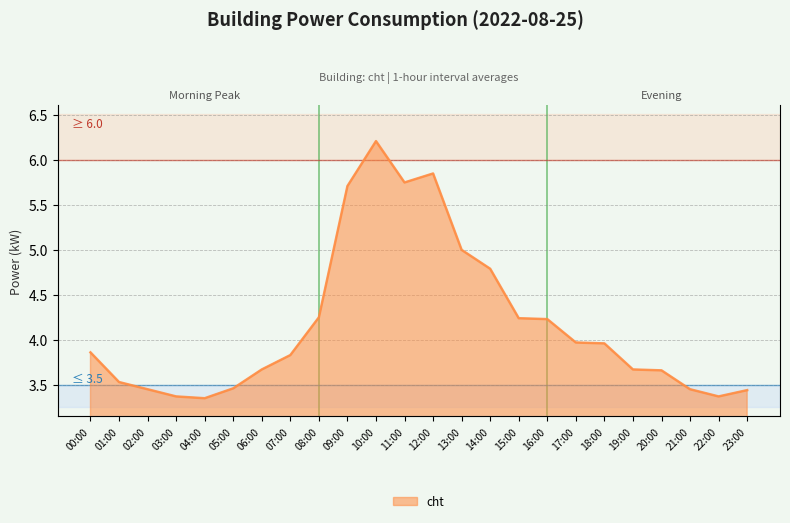

What is the average value?

4.2